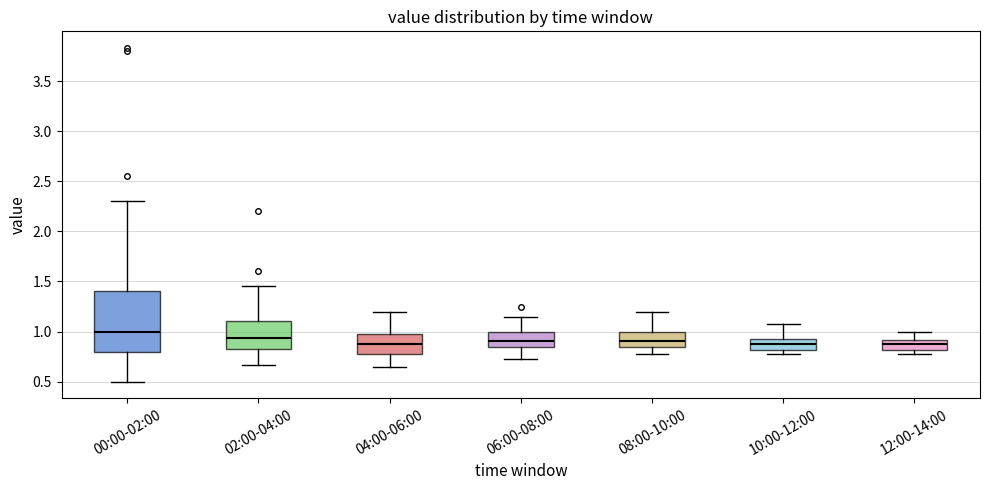

Reading left to right, transcribe this box plot: for each box, give where its median line is, the range the box spans, and where its two whiskers end, as read against the y-axis. The values are not printed on the chart, so give them approximately, as read against the axis.

00:00-02:00: median 1.00, box 0.80 to 1.40, whiskers 0.50 to 2.30
02:00-04:00: median 0.95, box 0.85 to 1.10, whiskers 0.65 to 1.45
04:00-06:00: median 0.90, box 0.80 to 1.00, whiskers 0.65 to 1.20
06:00-08:00: median 0.90, box 0.85 to 1.00, whiskers 0.75 to 1.15
08:00-10:00: median 0.90, box 0.85 to 1.00, whiskers 0.80 to 1.20
10:00-12:00: median 0.90, box 0.80 to 0.95, whiskers 0.80 (just below the box's lower edge) to 1.10
12:00-14:00: median 0.90 (inside the box), box 0.80 to 0.90, whiskers 0.80 (just below the box's lower edge) to 1.00